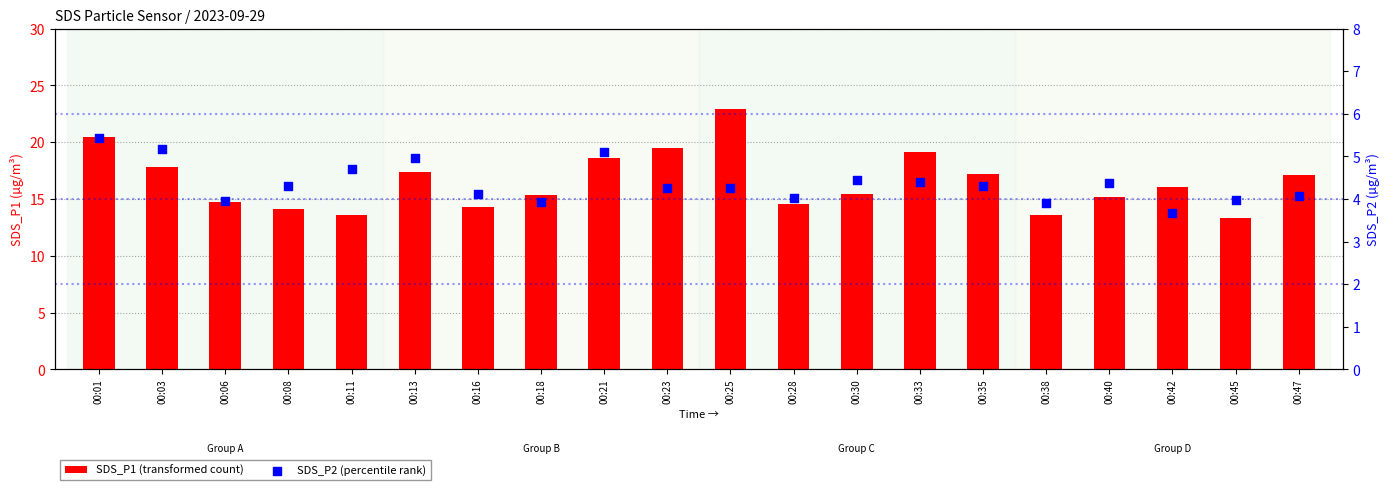

Is the value of SDS_P2 (percentile rank) at 00:38 greater than the value of SDS_P1 (transformed count) at 00:28?

No